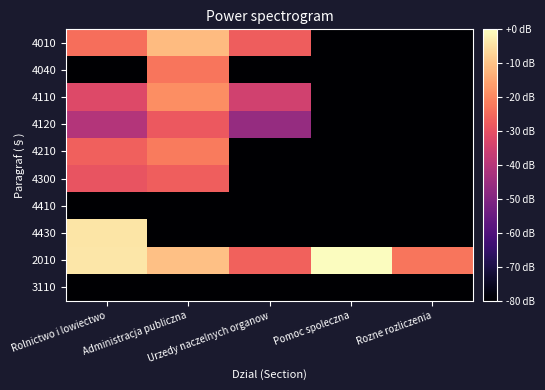

Reading left to right, extract all data points from this chart.

4010: Rolnictwo i lowiectwo=-24.3	Administracja publiczna=-11.5	Urzedy naczelnych organow=-27.2	Pomoc spoleczna=-91.9	Rozne rozliczenia=-91.9
4040: Rolnictwo i lowiectwo=-91.9	Administracja publiczna=-23.1	Urzedy naczelnych organow=-91.9	Pomoc spoleczna=-91.9	Rozne rozliczenia=-91.9
4110: Rolnictwo i lowiectwo=-31.9	Administracja publiczna=-19.0	Urzedy naczelnych organow=-34.8	Pomoc spoleczna=-91.9	Rozne rozliczenia=-91.9
4120: Rolnictwo i lowiectwo=-40.5	Administracja publiczna=-28.3	Urzedy naczelnych organow=-46.2	Pomoc spoleczna=-91.9	Rozne rozliczenia=-91.9
4210: Rolnictwo i lowiectwo=-26.8	Administracja publiczna=-22.0	Urzedy naczelnych organow=-91.9	Pomoc spoleczna=-91.9	Rozne rozliczenia=-91.9
4300: Rolnictwo i lowiectwo=-29.2	Administracja publiczna=-27.1	Urzedy naczelnych organow=-91.9	Pomoc spoleczna=-91.9	Rozne rozliczenia=-91.9
4410: Rolnictwo i lowiectwo=-91.9	Administracja publiczna=-91.9	Urzedy naczelnych organow=-91.9	Pomoc spoleczna=-91.9	Rozne rozliczenia=-91.9
4430: Rolnictwo i lowiectwo=-4.1	Administracja publiczna=-91.9	Urzedy naczelnych organow=-91.9	Pomoc spoleczna=-91.9	Rozne rozliczenia=-91.9
2010: Rolnictwo i lowiectwo=-4.0	Administracja publiczna=-10.3	Urzedy naczelnych organow=-26.5	Pomoc spoleczna=0.0	Rozne rozliczenia=-22.9
3110: Rolnictwo i lowiectwo=-91.9	Administracja publiczna=-91.9	Urzedy naczelnych organow=-91.9	Pomoc spoleczna=-91.9	Rozne rozliczenia=-91.9